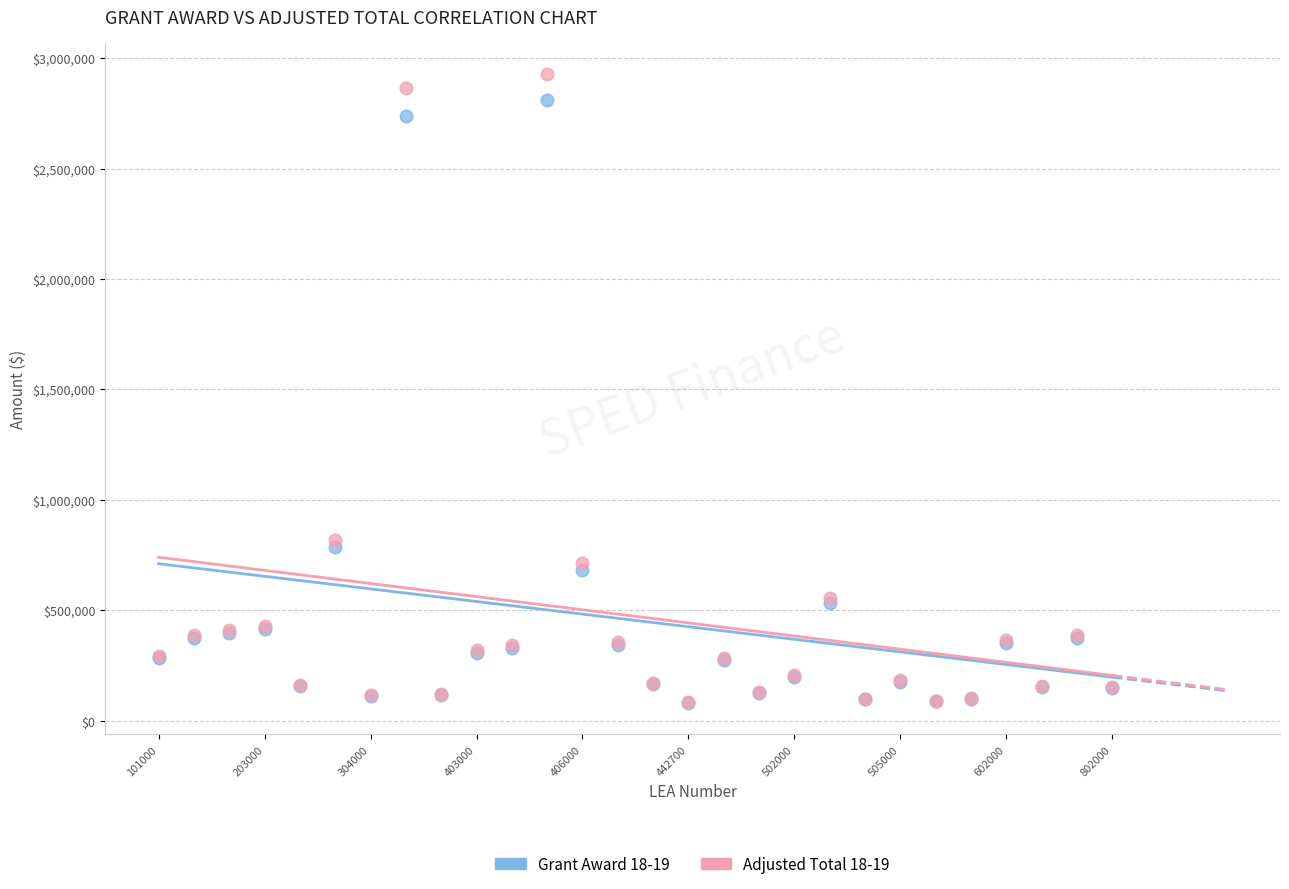

What are all the series names shown in the legend?

Grant Award 18-19, Adjusted Total 18-19